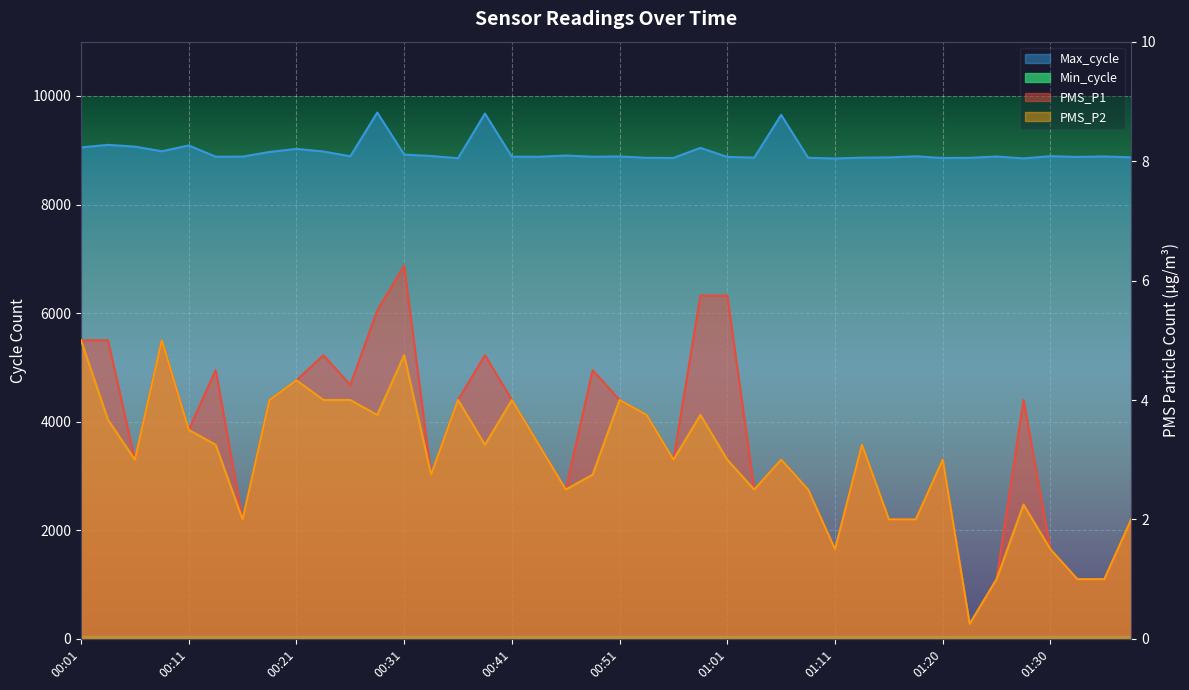

Count the number of categories in the chart.

40